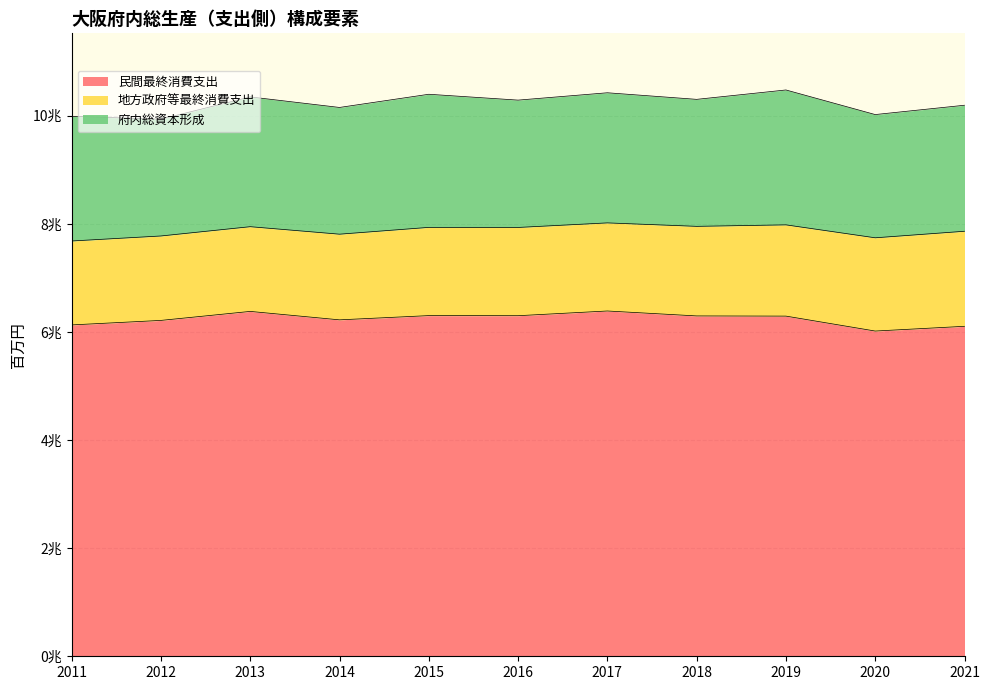

What is the difference between the 地方政府等最終消費支出 values at 2014 and 2021?

173653